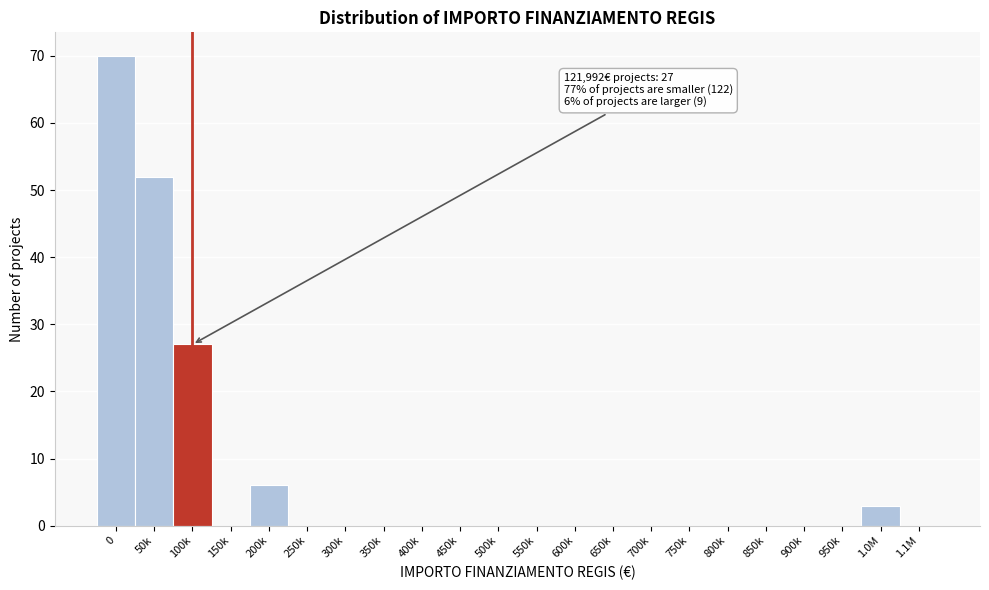

Reading left to right, what are all the values shown in this chart?

0=70	50k=52	100k=27	150k=0	200k=6	250k=0	300k=0	350k=0	400k=0	450k=0	500k=0	550k=0	600k=0	650k=0	700k=0	750k=0	800k=0	850k=0	900k=0	950k=0	1.0M=3	1.1M=0